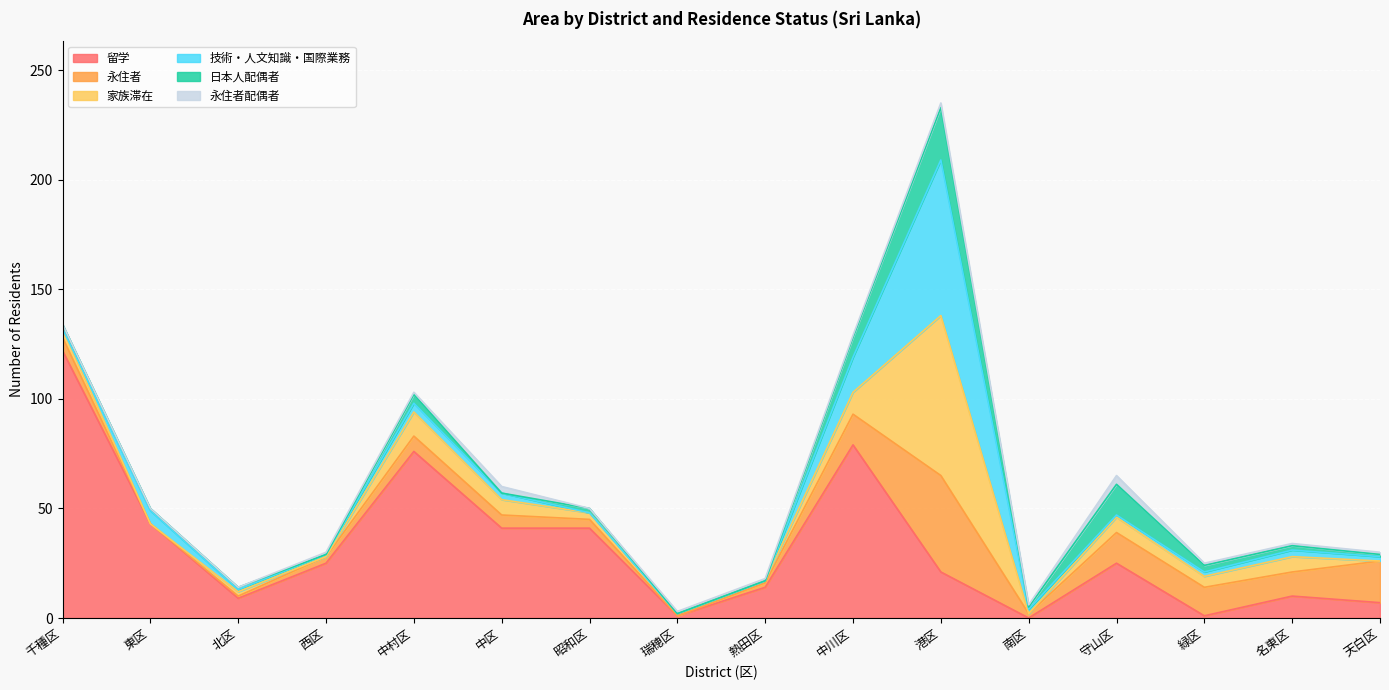

What is the label of the 1st point from the left?

千種区